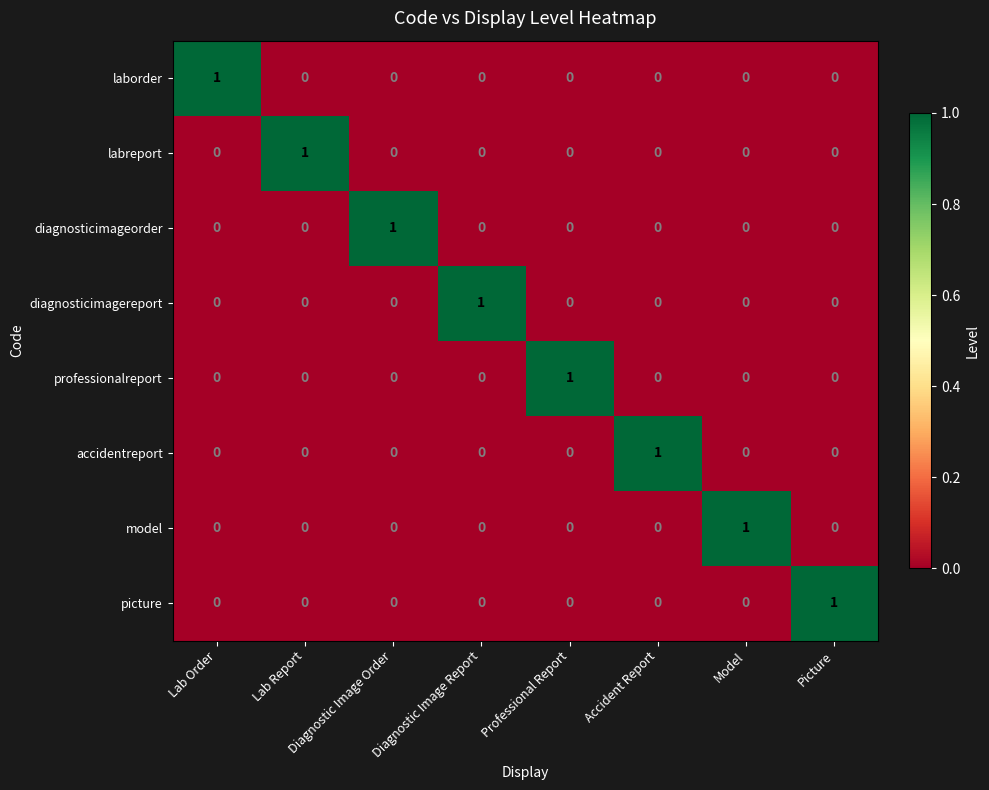

True or false: accidentreport has a value of 0 at Professional Report.

True